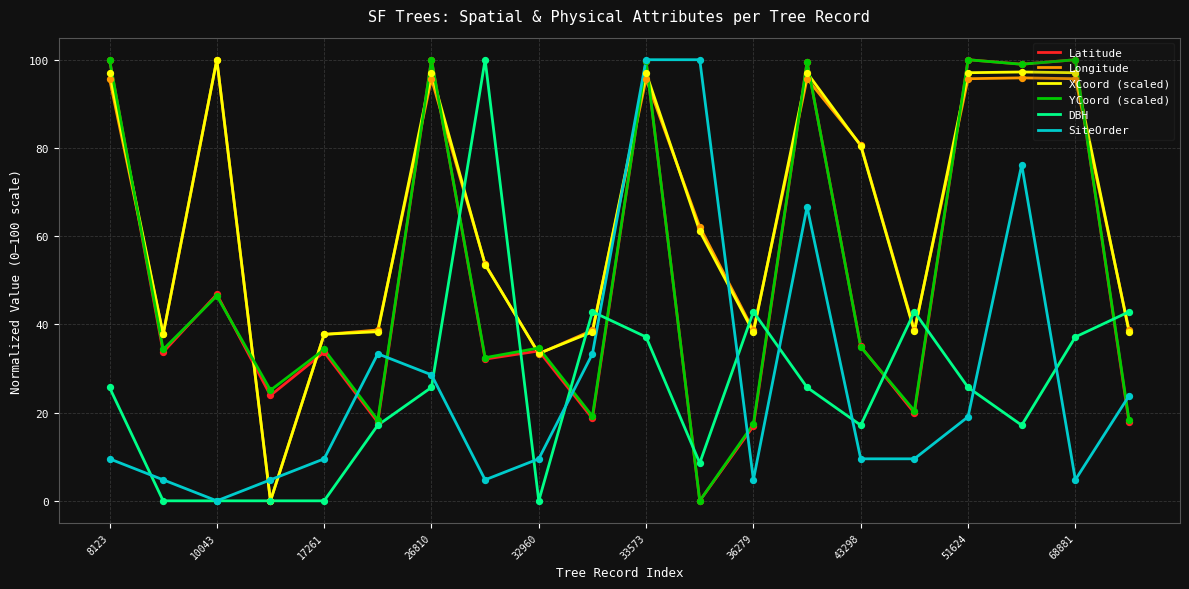

What is the highest value of the DBH series?

100.0